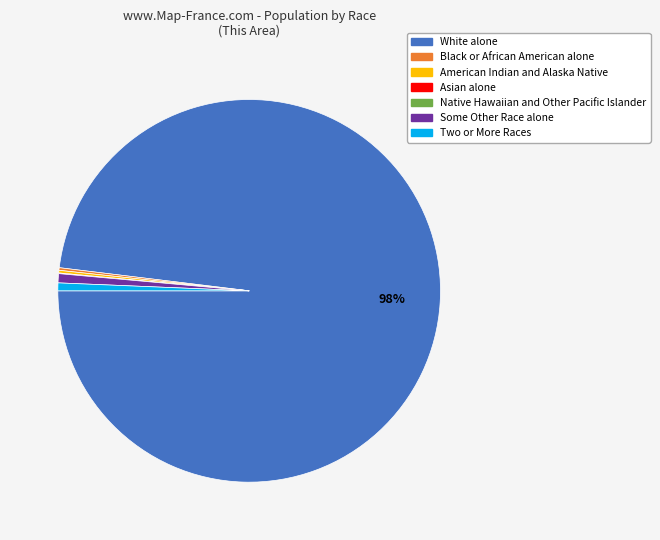

True or false: Some Other Race alone accounts for 11% of the total.

False